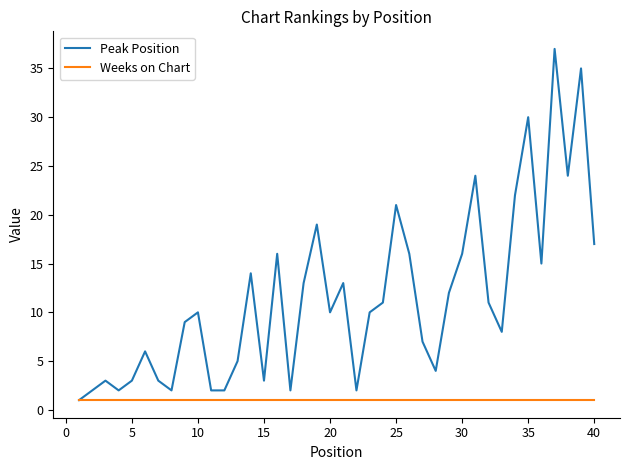

What is the maximum value shown in the chart?

37